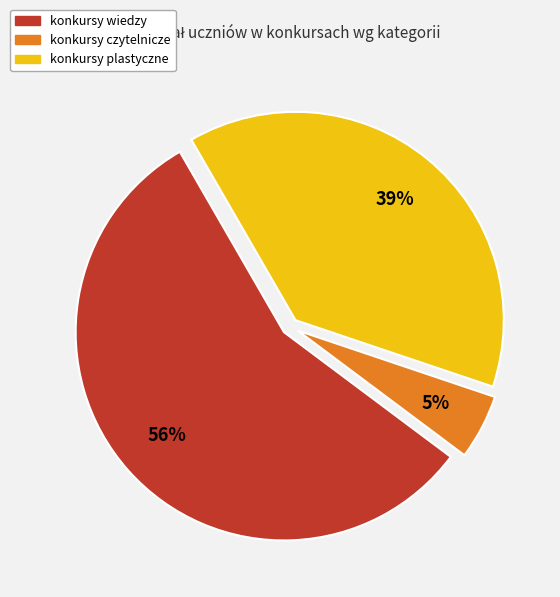

The konkursy czytelnicze slice represents 13% of the pie. True or false?

False